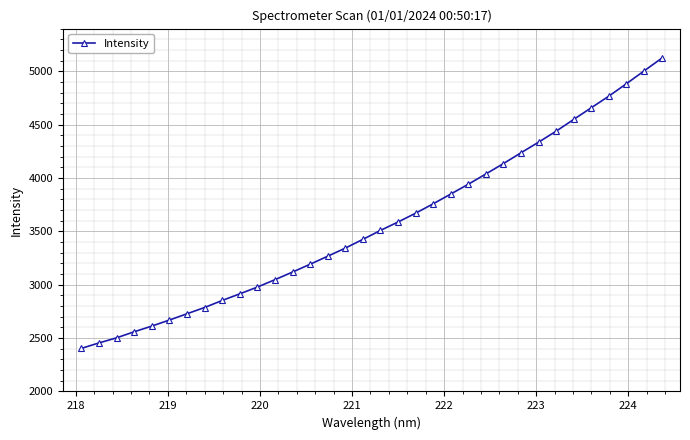

How many lines are shown in the chart?

1